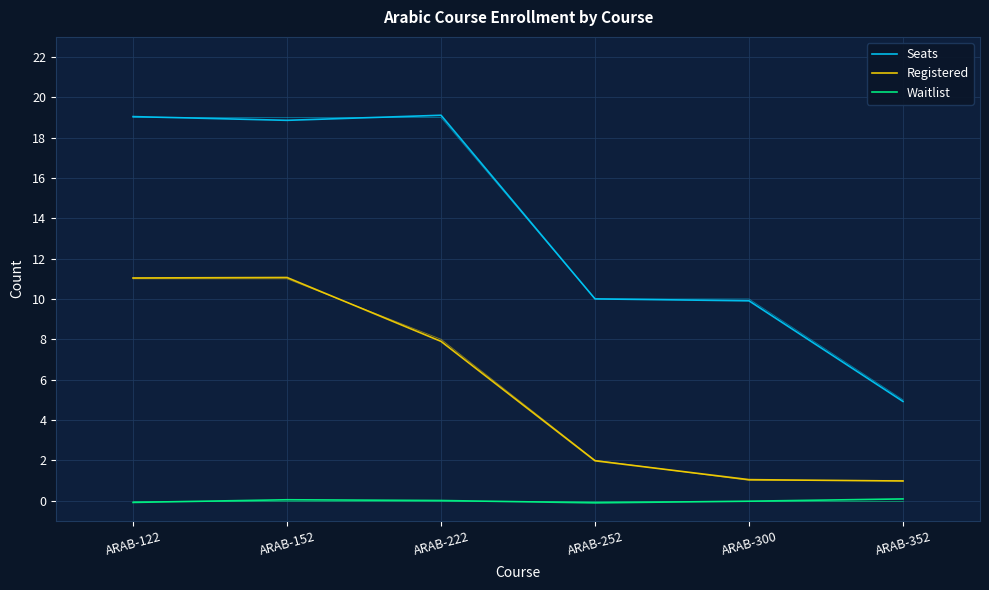

Which category has the highest value in the Registered series?

ARAB-152